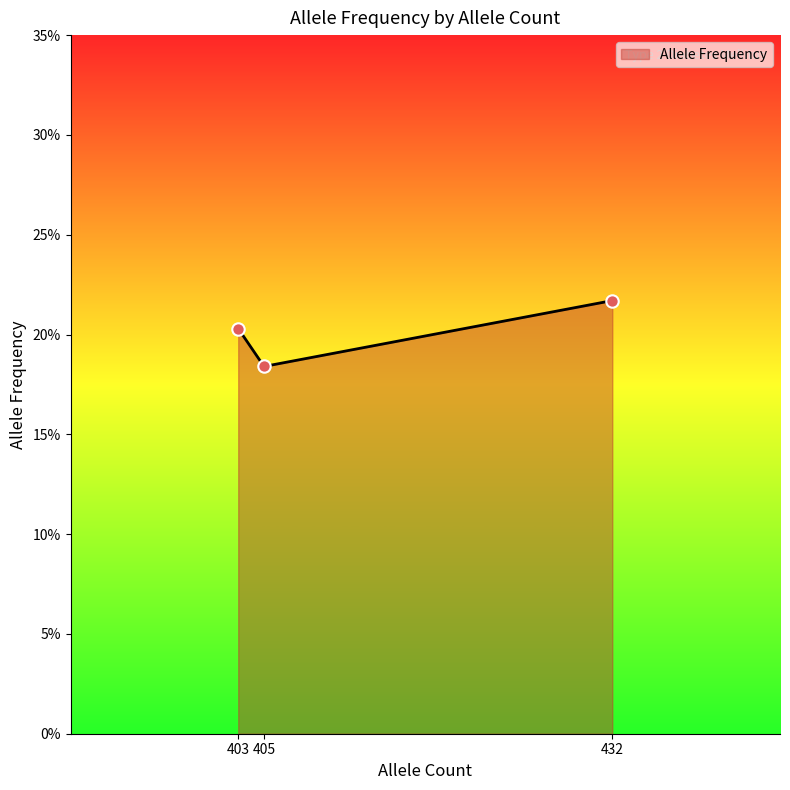

Between 432 and 403, which is larger?

432